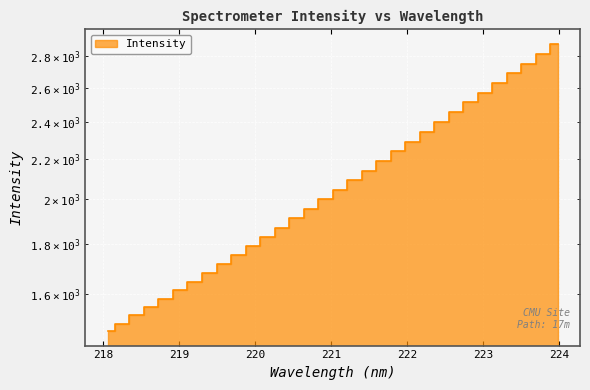

What position from the right is 223.2172?

5